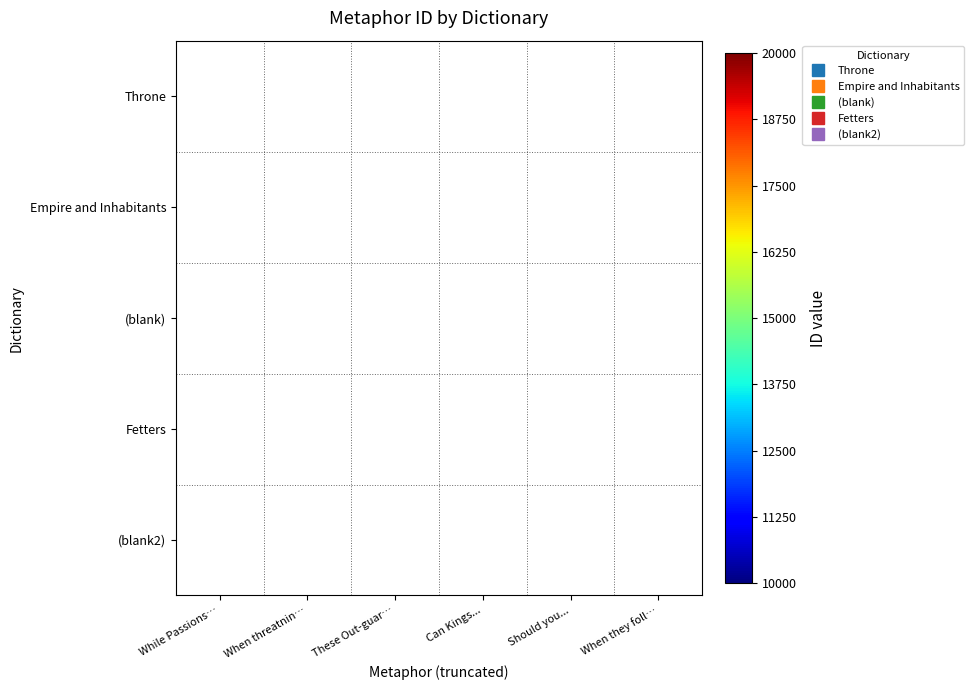

The value of Empire and Inhabitants at These Out-guar… is 6614.9. True or false?

False